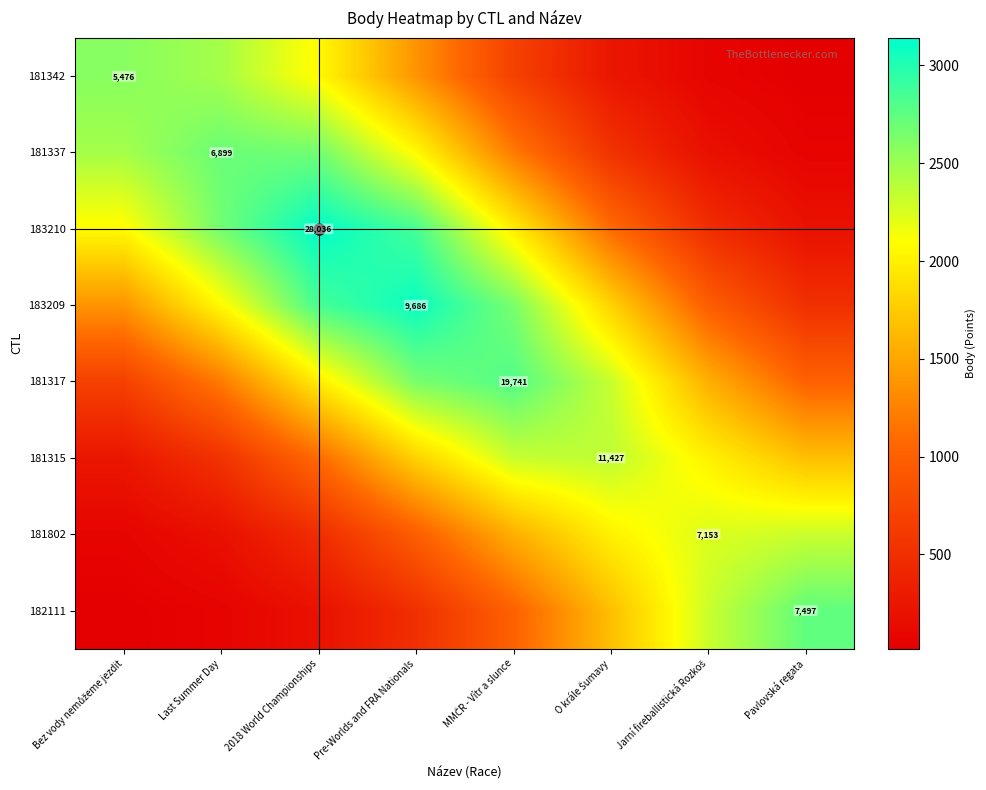

True or false: 181317 has a value of 924.6 at Bez vody nemůžeme jezdit.

False